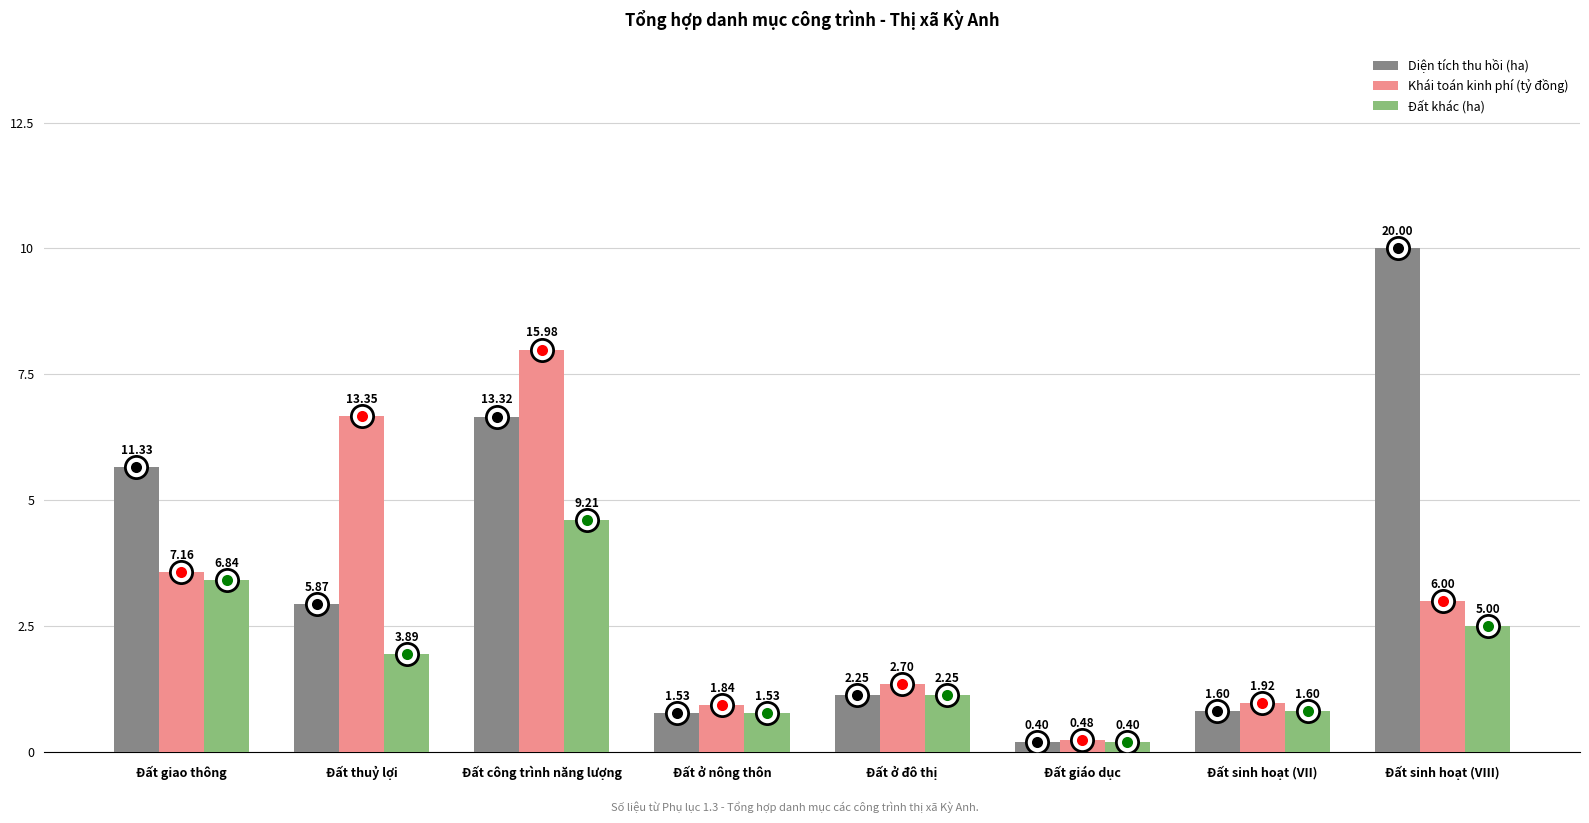

What is the label of the 3rd bar from the right?

Đất giáo dục